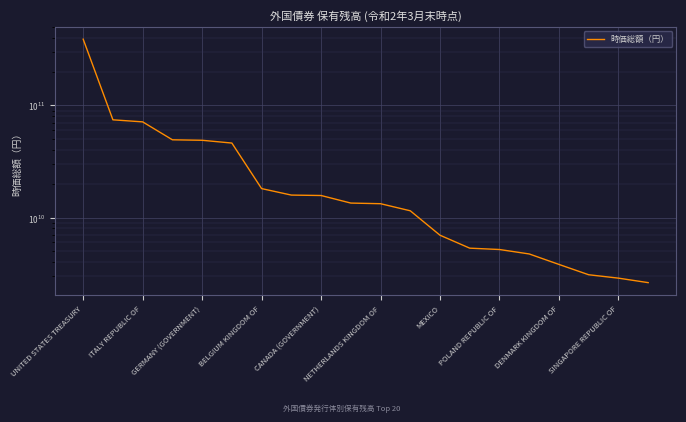

How many lines are shown in the chart?

1